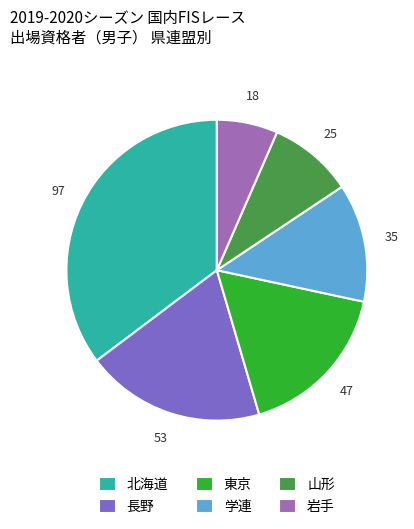

Which has a higher value, 山形 or 学連?

学連